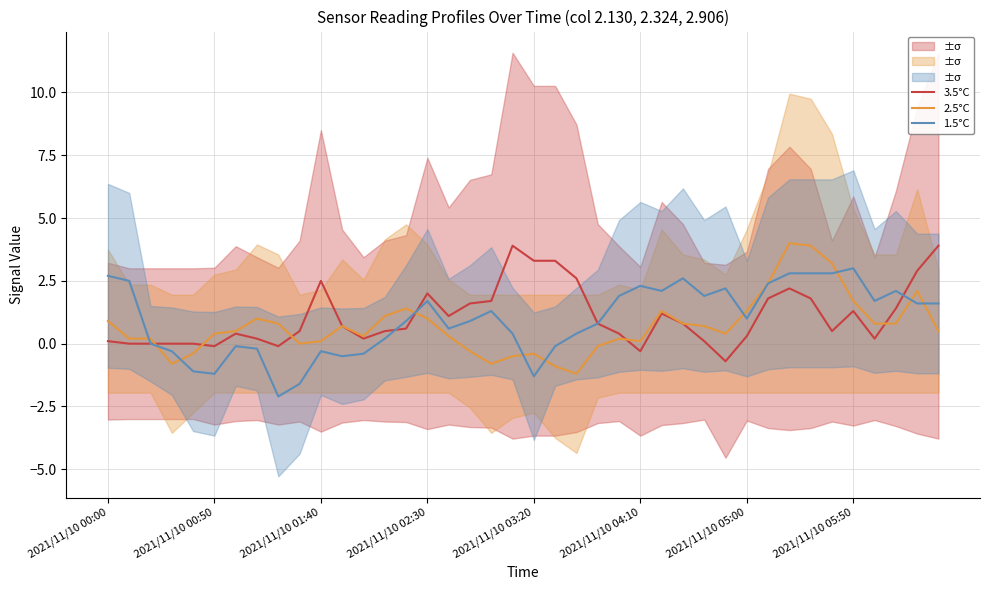

In 1.5°C, how many points are lower than both neighbors (excluding endpoints)?

9